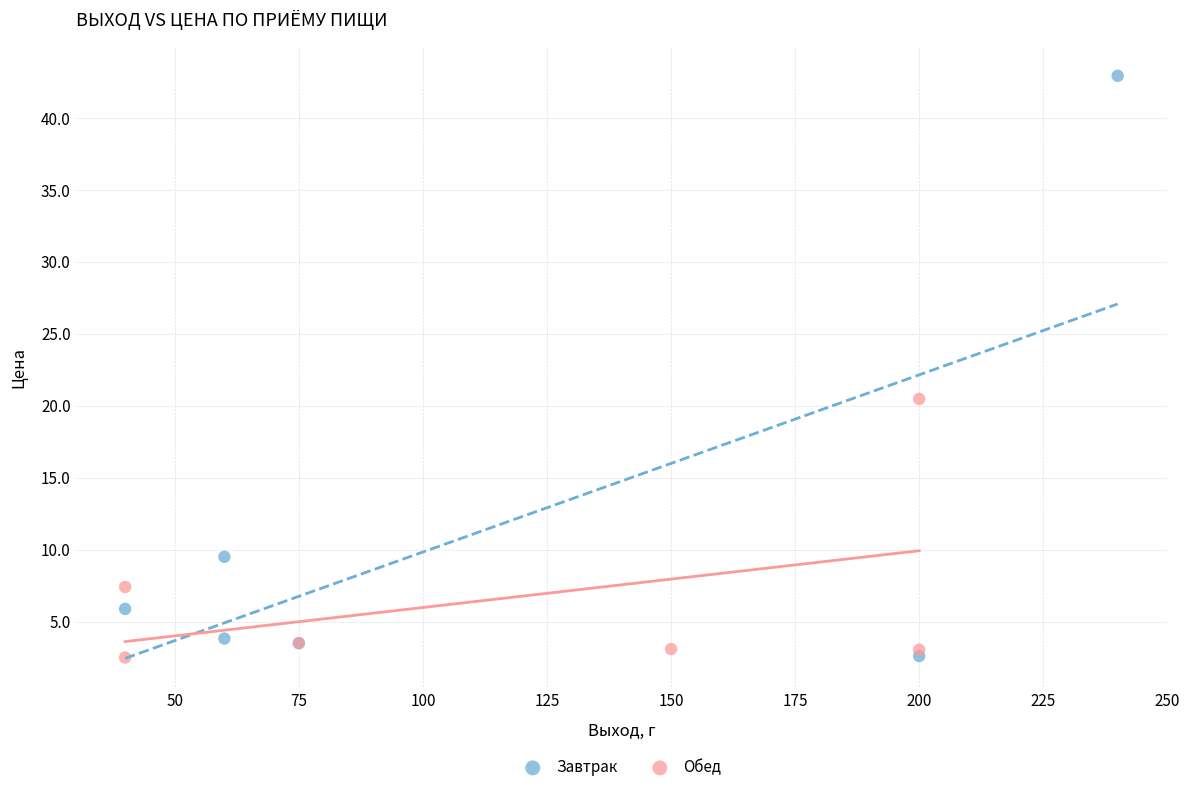

Which series contains the highest Y value?

Завтрак